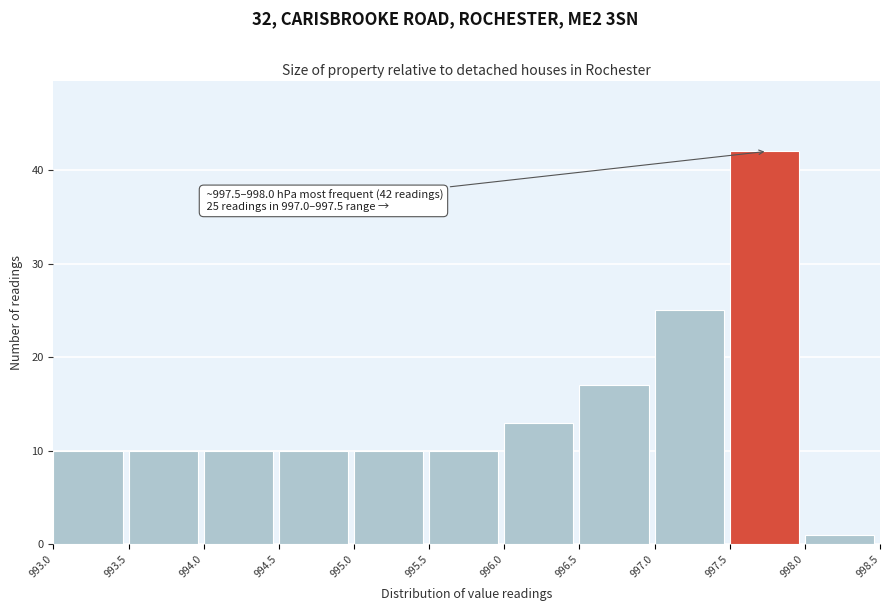

Which range on the x-axis has the tallest bar?

997.5 to 998.0